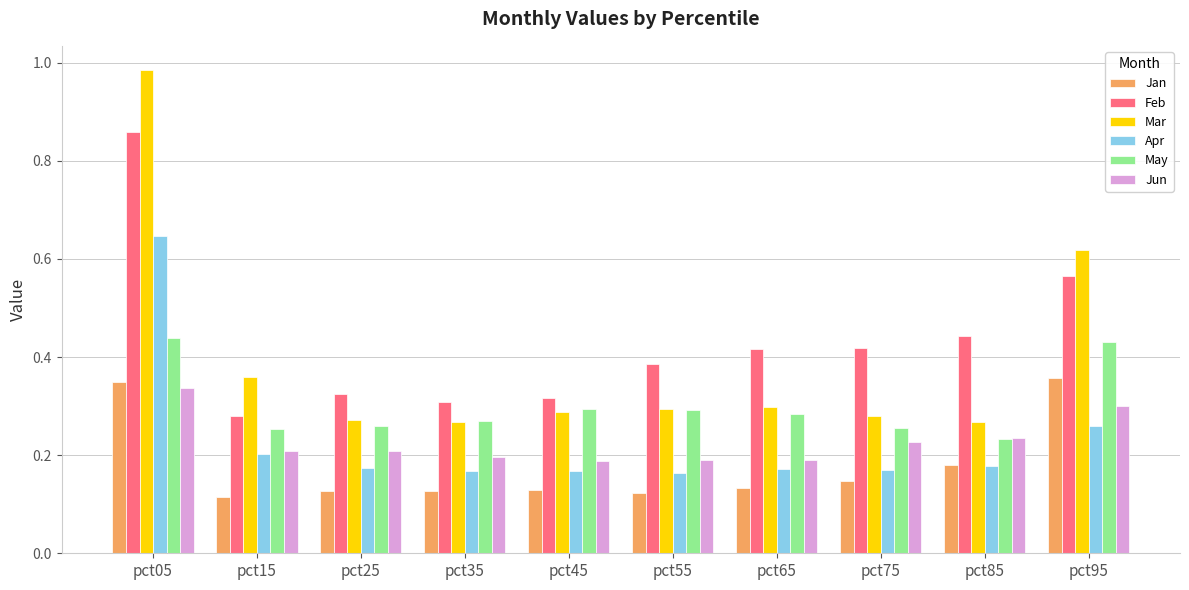

At which label does Apr reach its peak?

pct05